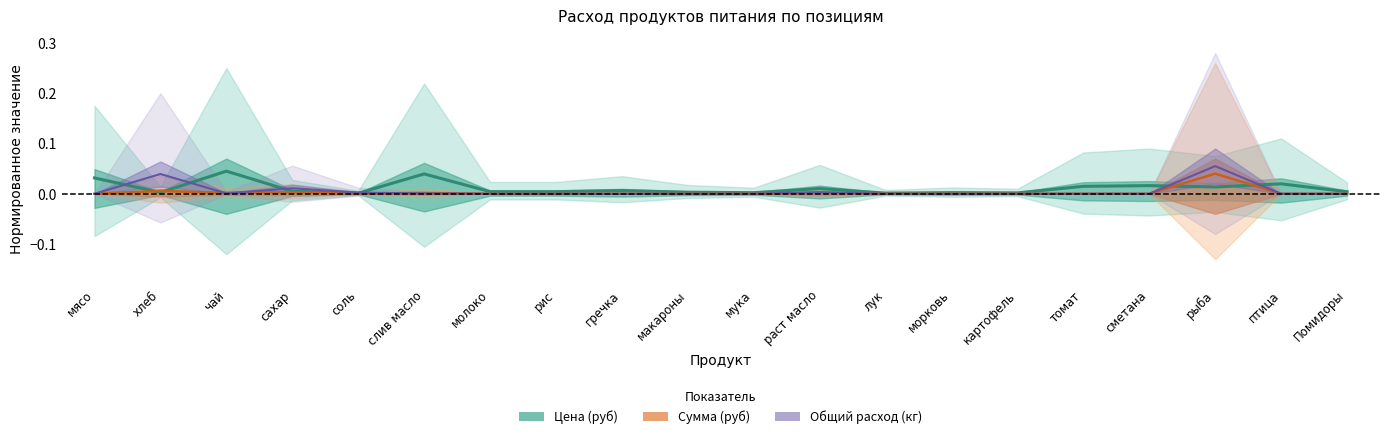

Rank the series at лук from highest to lowest value.

Цена (руб), Сумма (руб), Общий расход (кг)